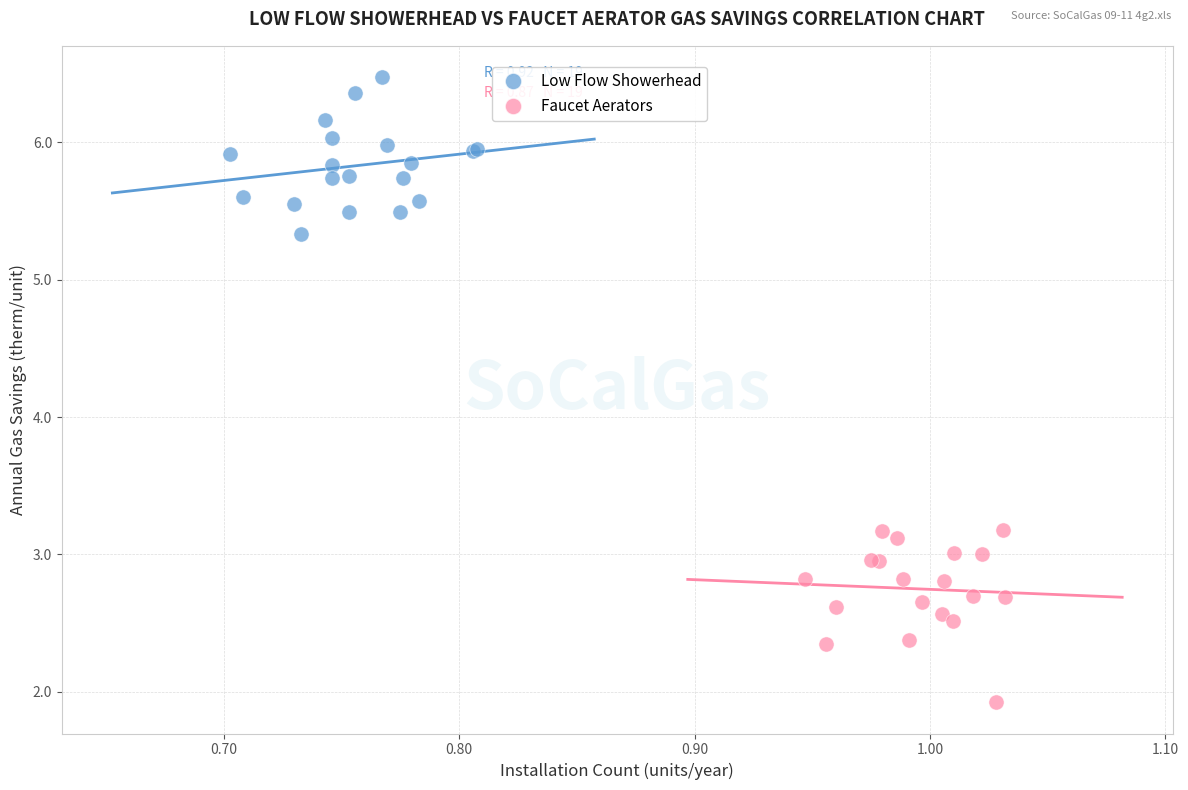

Which series contains the lowest Y value?

Faucet Aerators